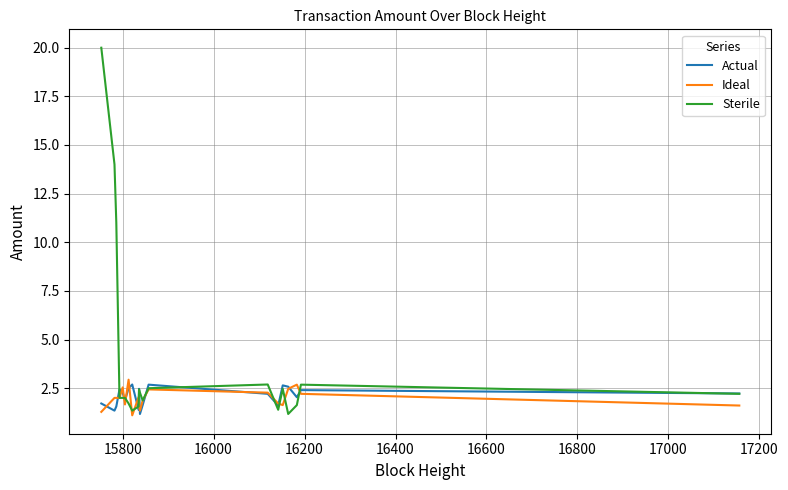

What is the minimum value for Ideal?

1.1